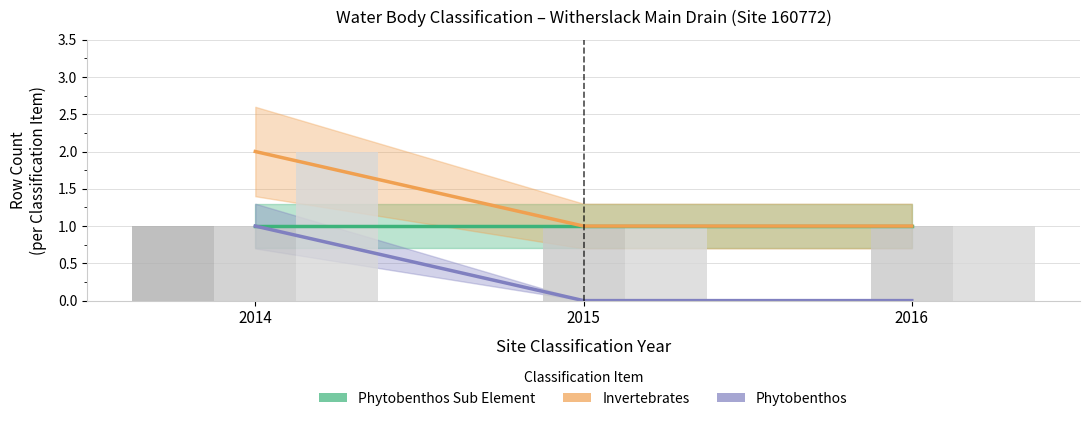

What is the difference between the highest and lowest values at 2015?

1